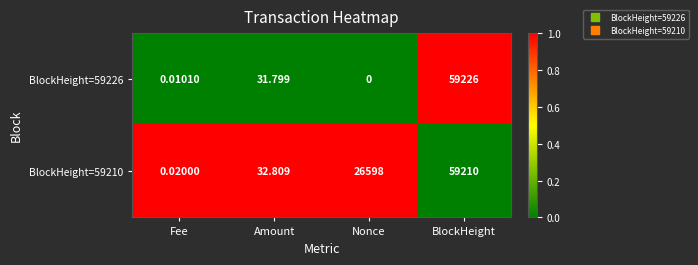

Which label corresponds to the smallest value in the chart?

Nonce